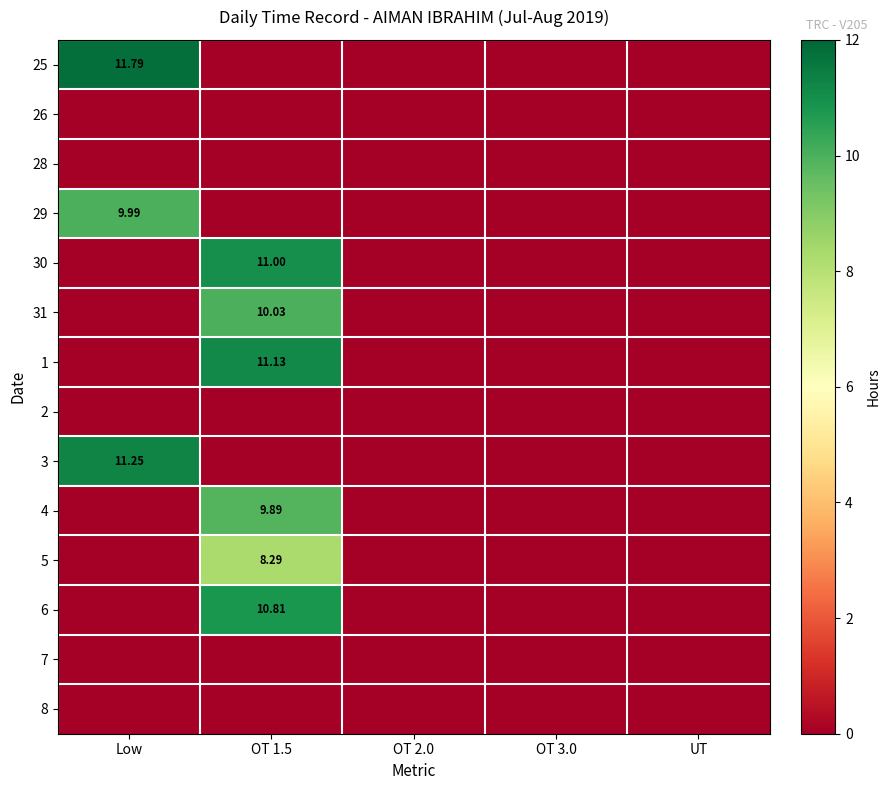

The value of 3 at OT 2.0 is -6.1. True or false?

False